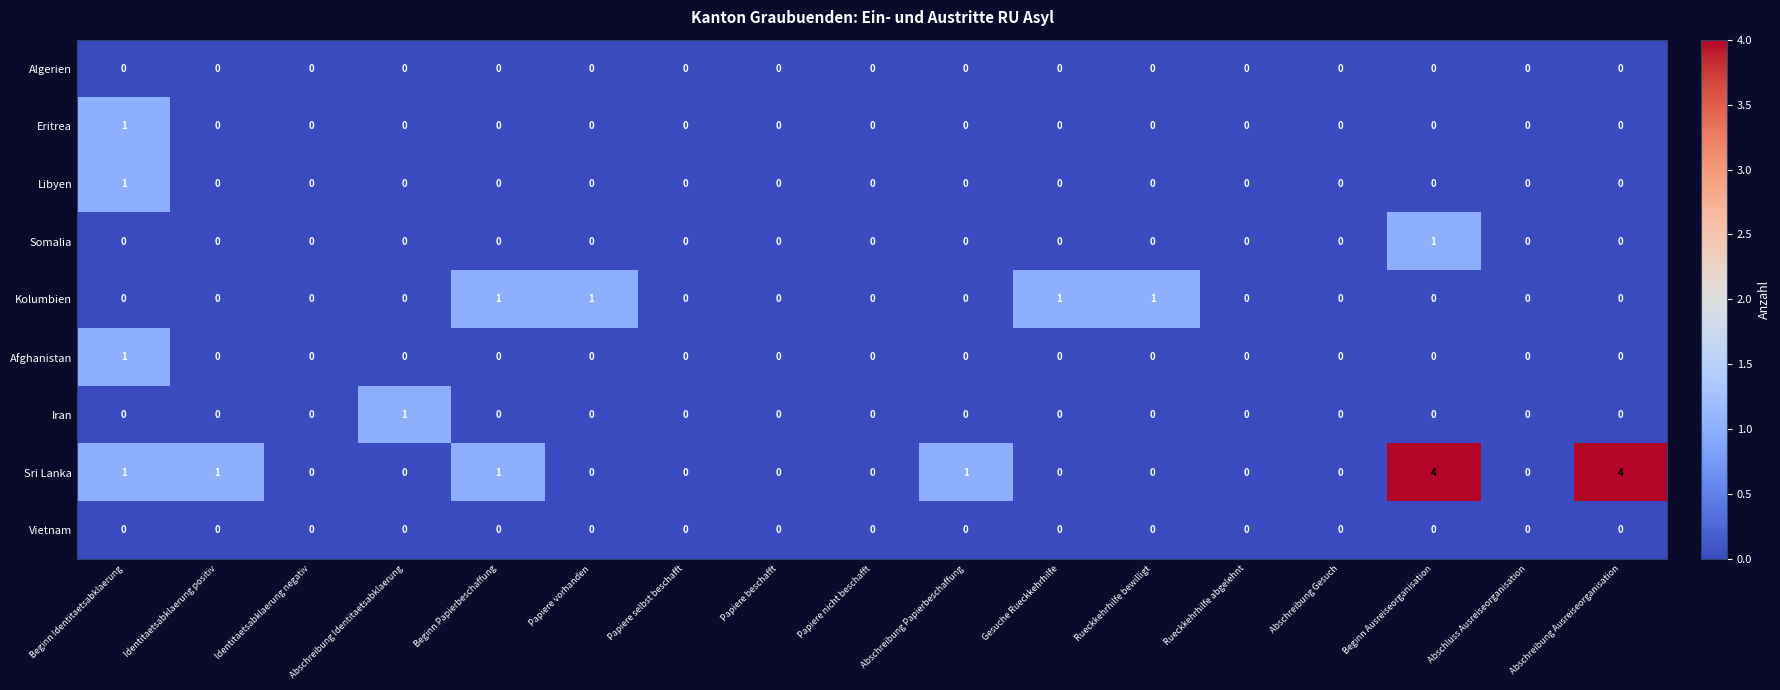

What is the maximum value shown in the chart?

4